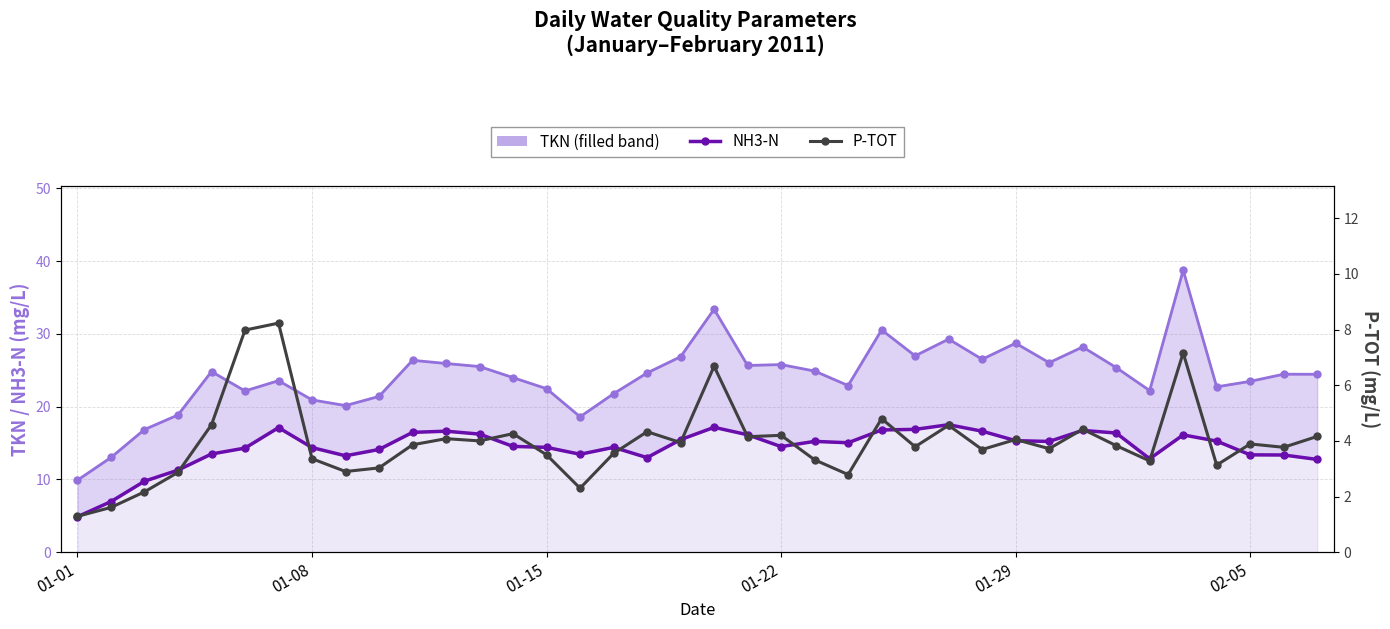

Rank the series by their average value, from highest to lowest.

TKN, NH3-N, P-TOT